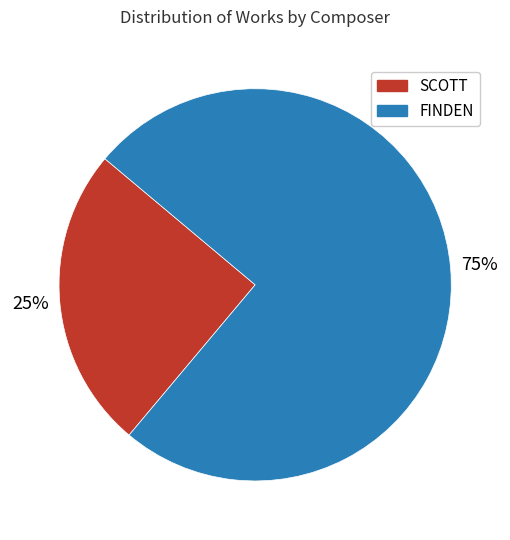

Which slice is the largest?

FINDEN